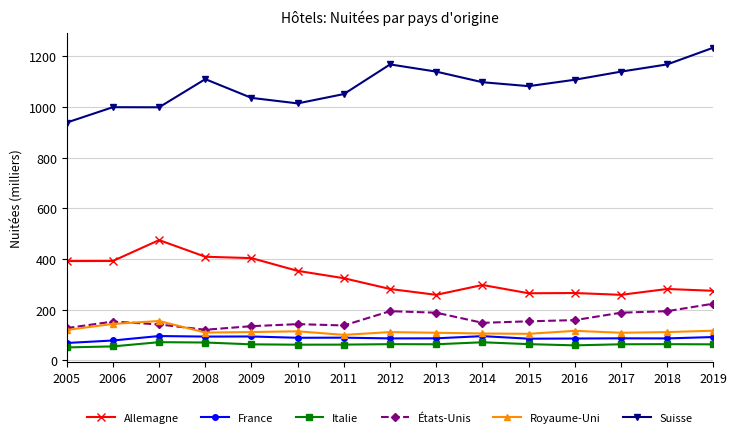

True or false: États-Unis and France intersect in this chart.

False